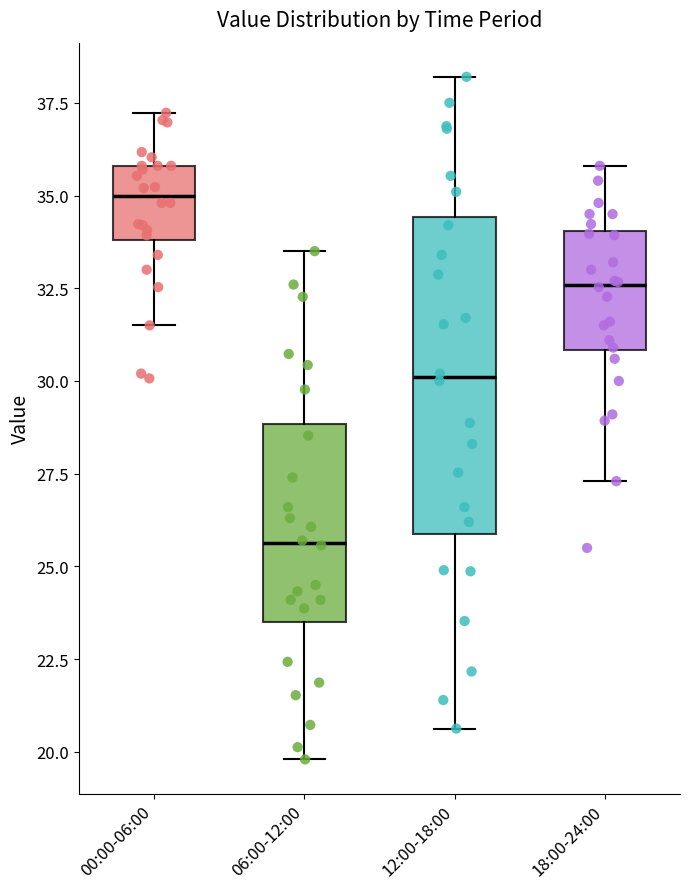

Which box's median line is the highest?

00:00-06:00